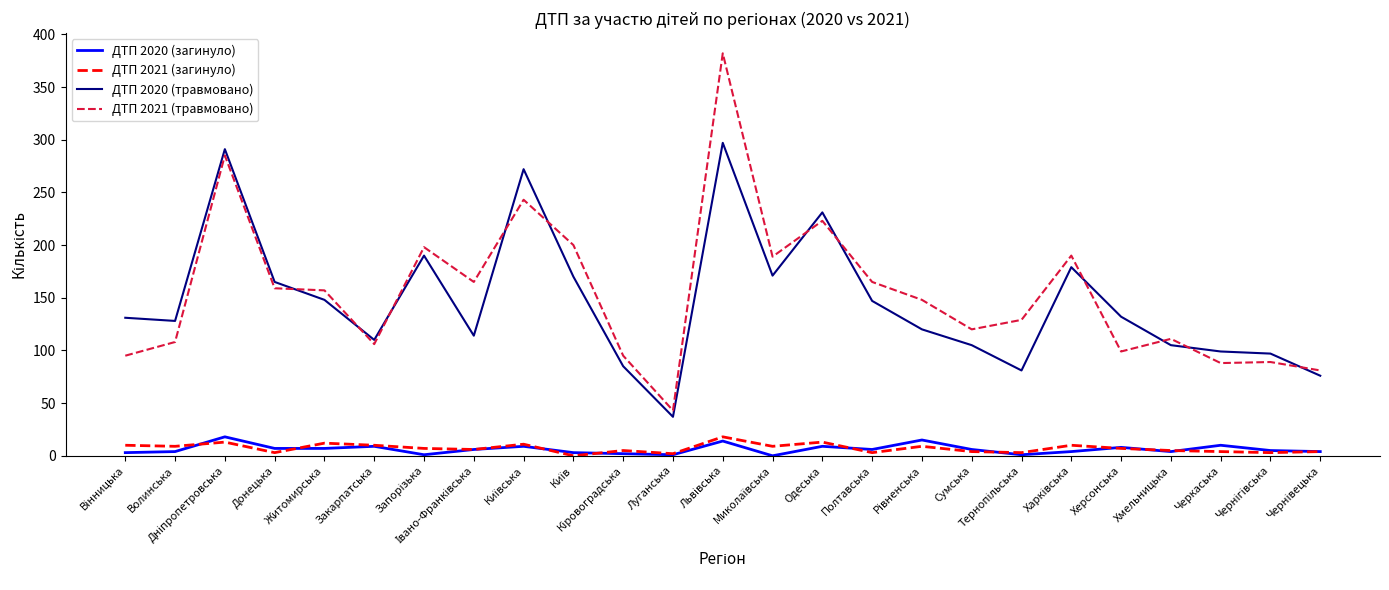

Which series has the largest range (max minus min)?

ДТП 2021 (травмовано)